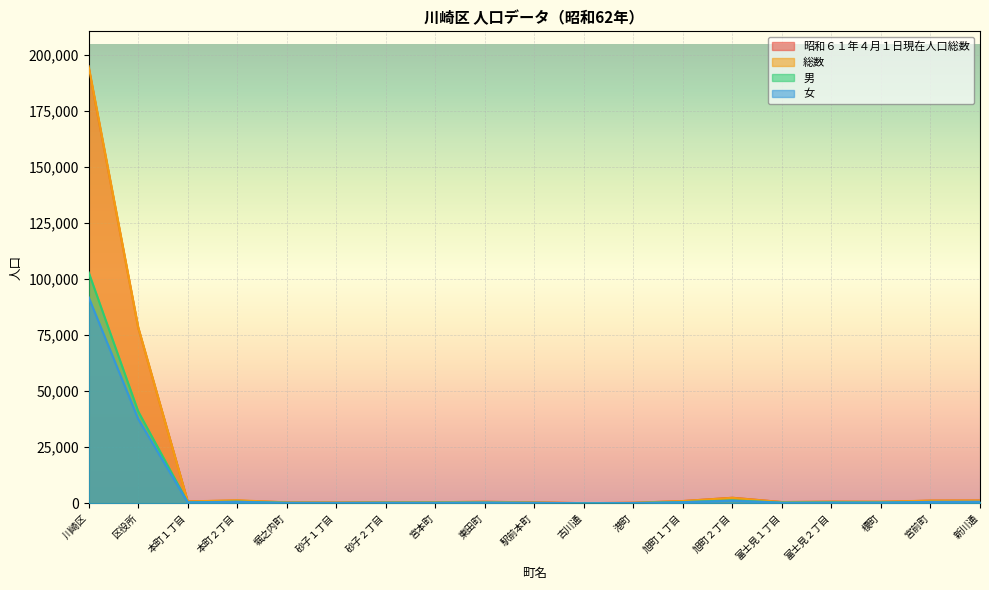

True or false: 男 has a value of 396 at 富士見２丁目.

True